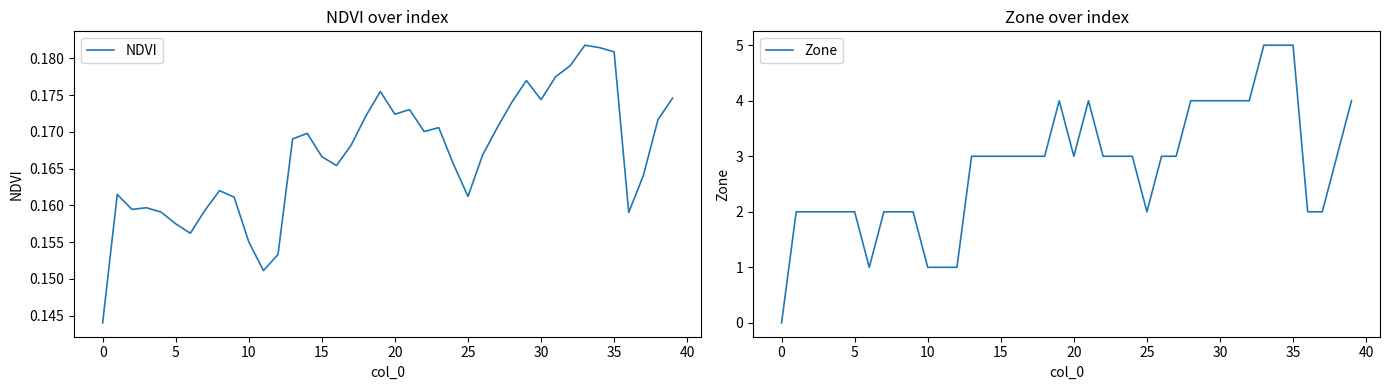

What is the average value of the NDVI series?

0.2